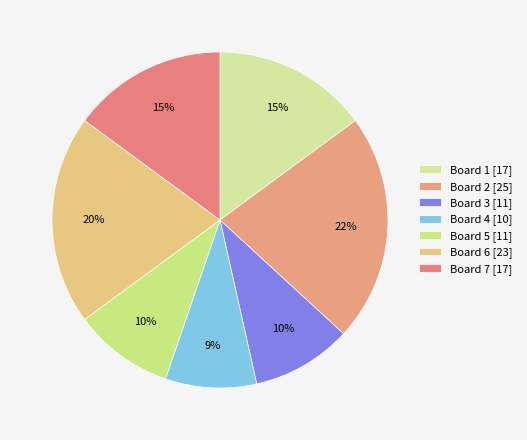

True or false: Board 5 accounts for 10% of the total.

True